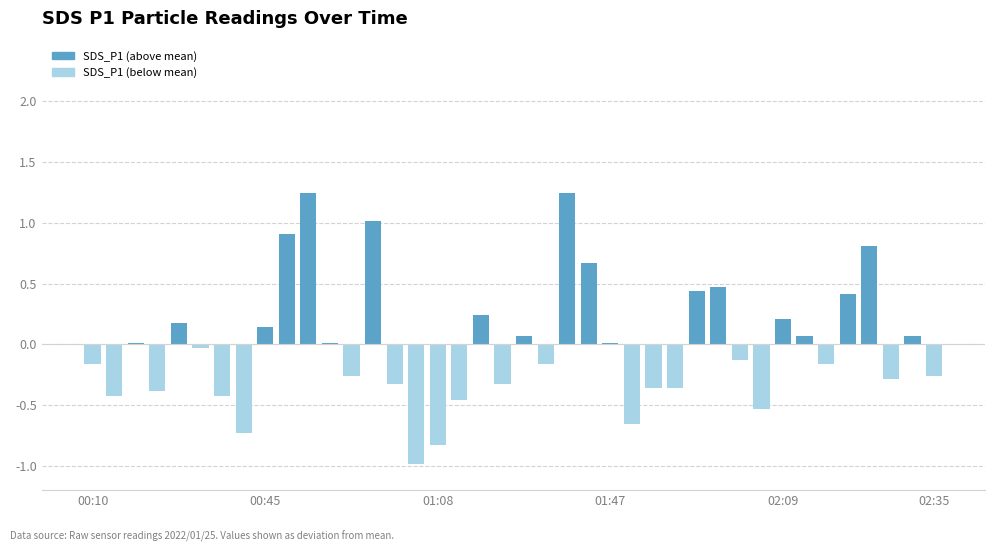

Count the number of data series in this chart.

1